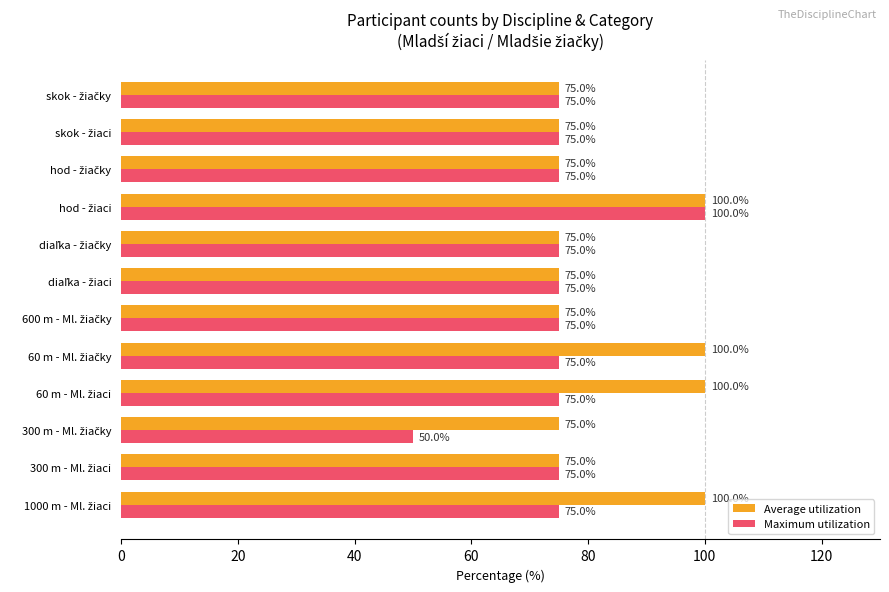

Rank the series by their average value, from highest to lowest.

Average utilization, Maximum utilization